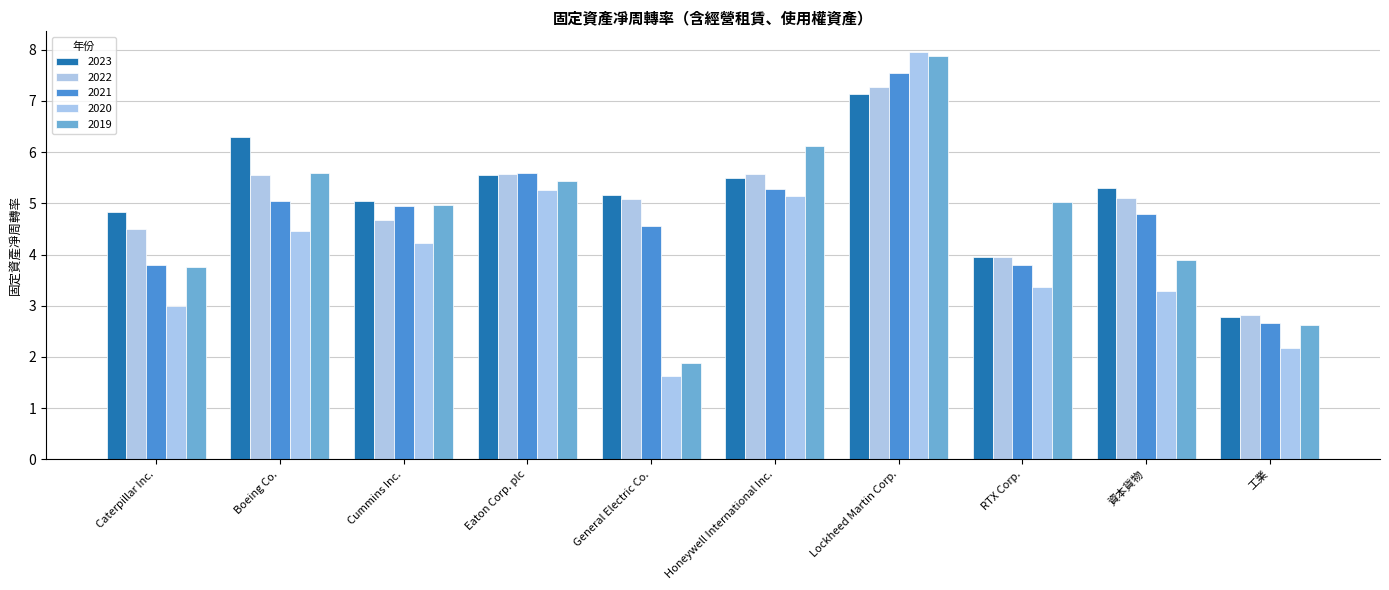

What is the label of the 7th bar from the right?

Eaton Corp. plc